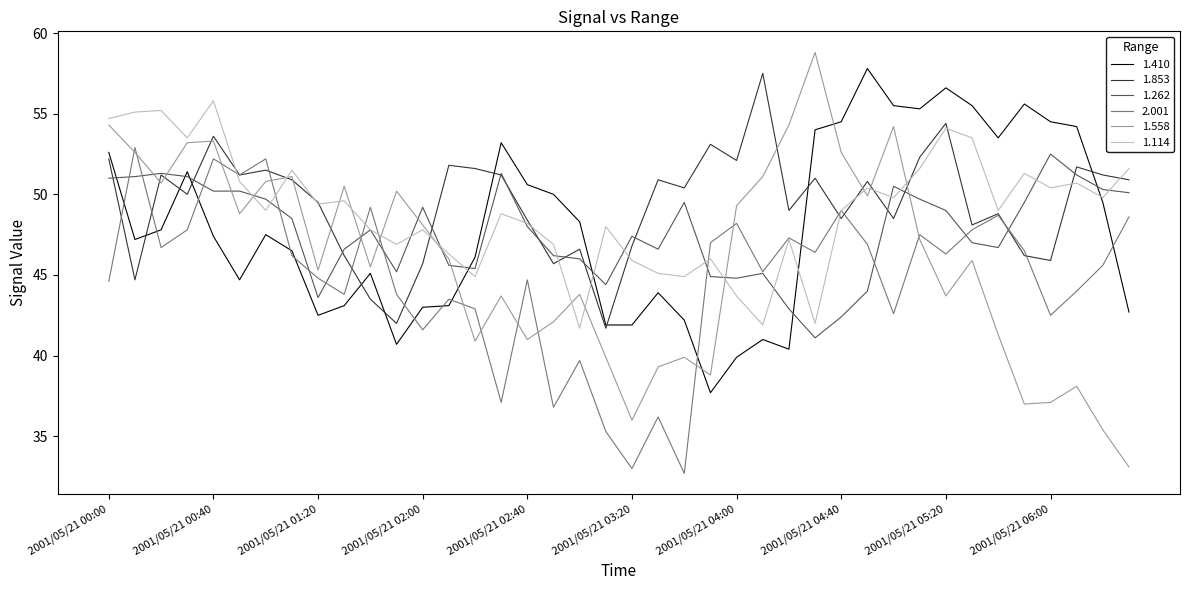

After their last crossing, which series has the higher values: 1.410 or 1.558?

1.410